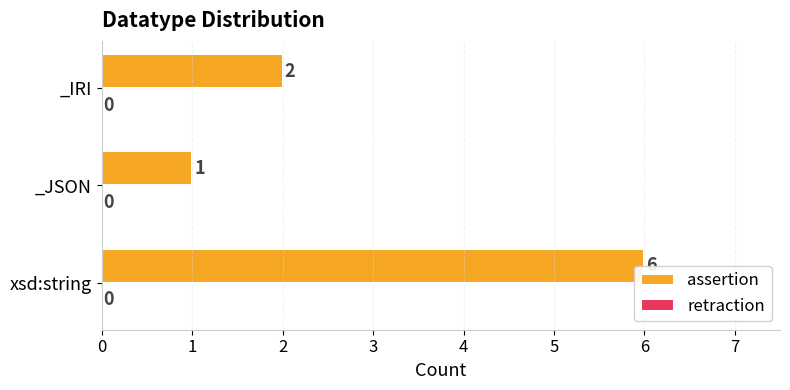

Rank the categories by value from lowest to highest.

_JSON, _IRI, xsd:string